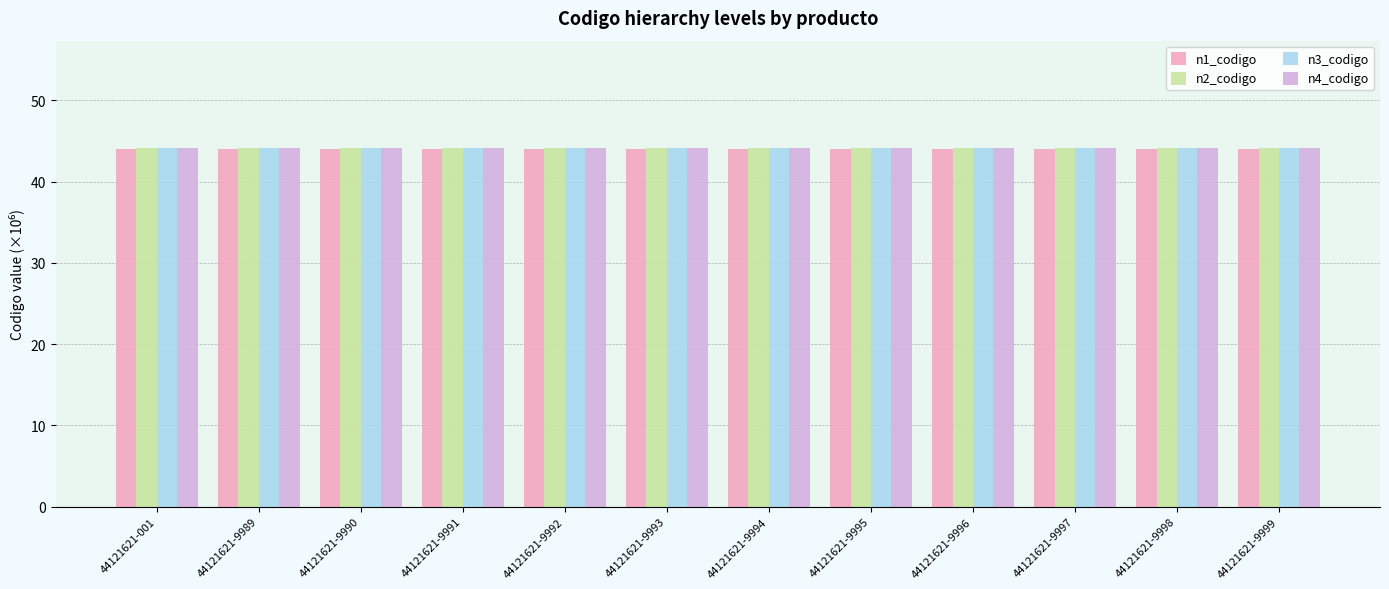

The value of n3_codigo at 44121621-9999 is 29.7. True or false?

False